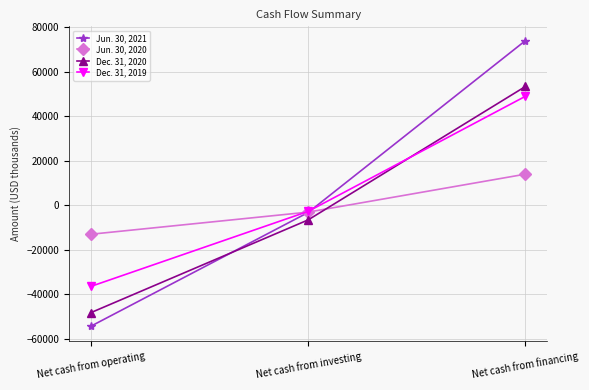

What is the approximate value of Jun. 30, 2021 at Net cash from investing?

-3322